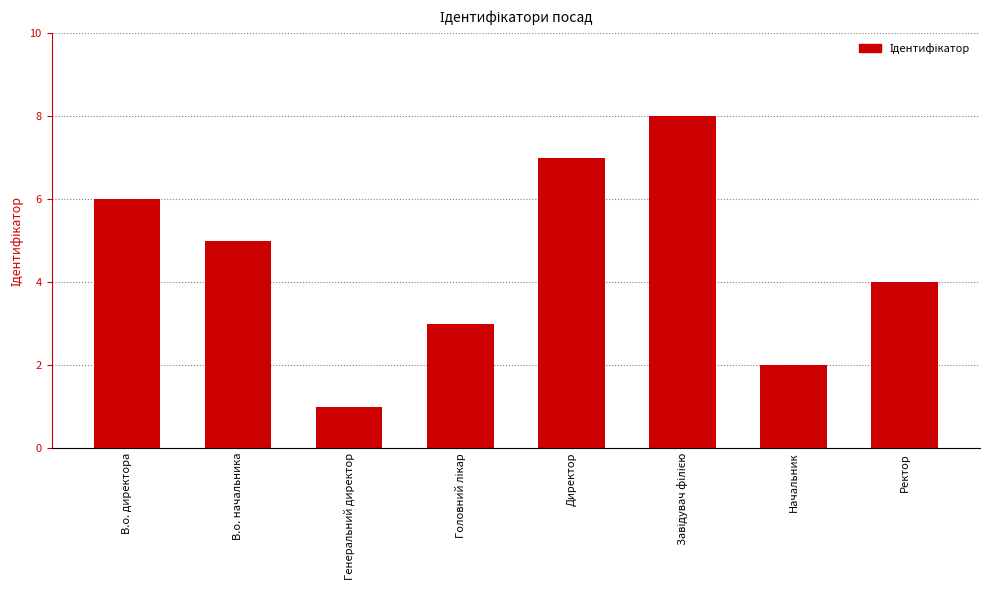

Reading left to right, extract all data points from this chart.

6	5	1	3	7	8	2	4